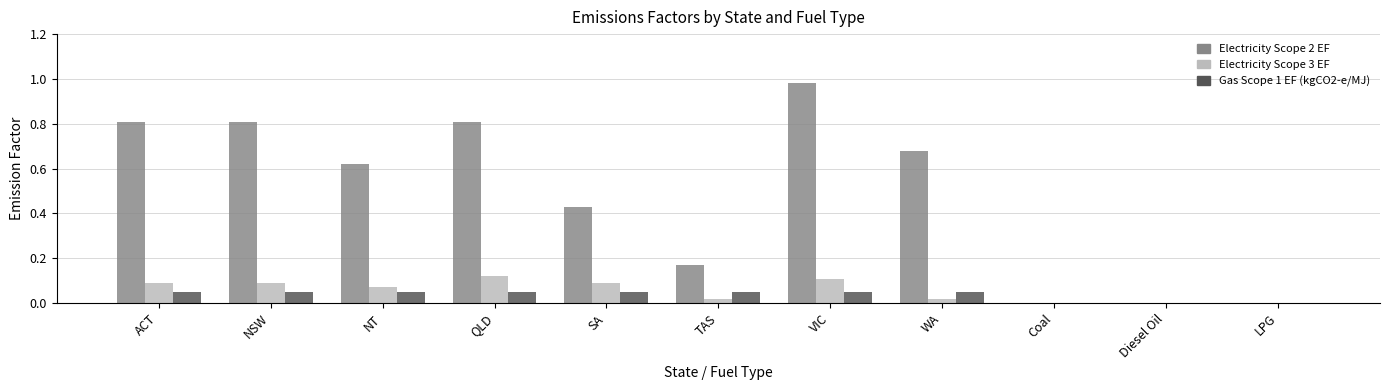

Which series has the largest total across all categories?

Electricity Scope 2 EF